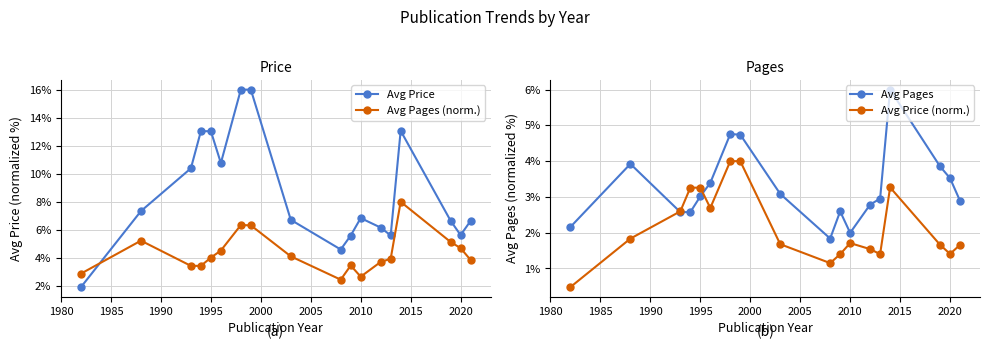

The value of Avg Pages (norm.) at 2020 is 3.3. True or false?

False